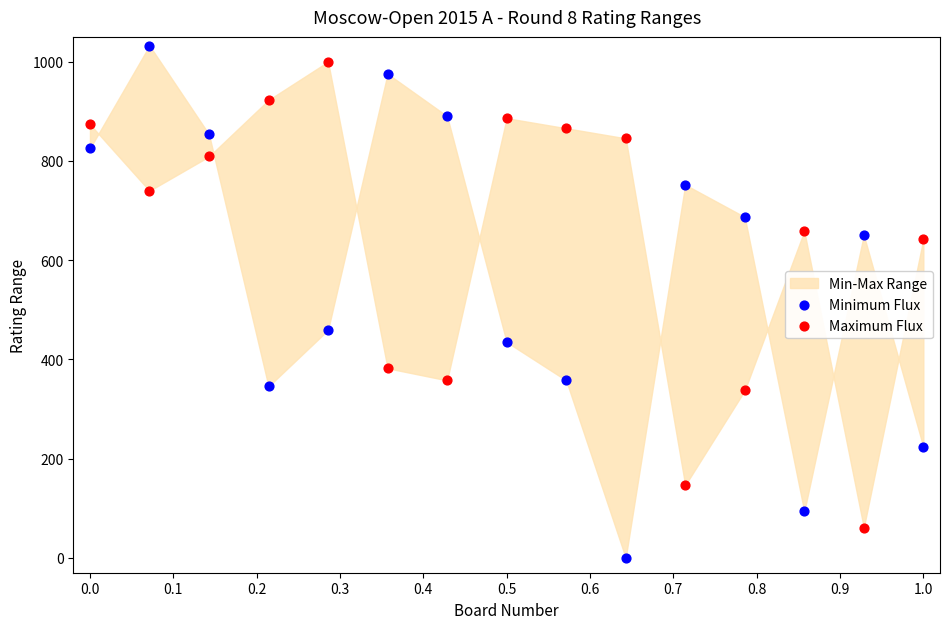

Which series reaches the minimum Y coordinate?

Minimum Flux